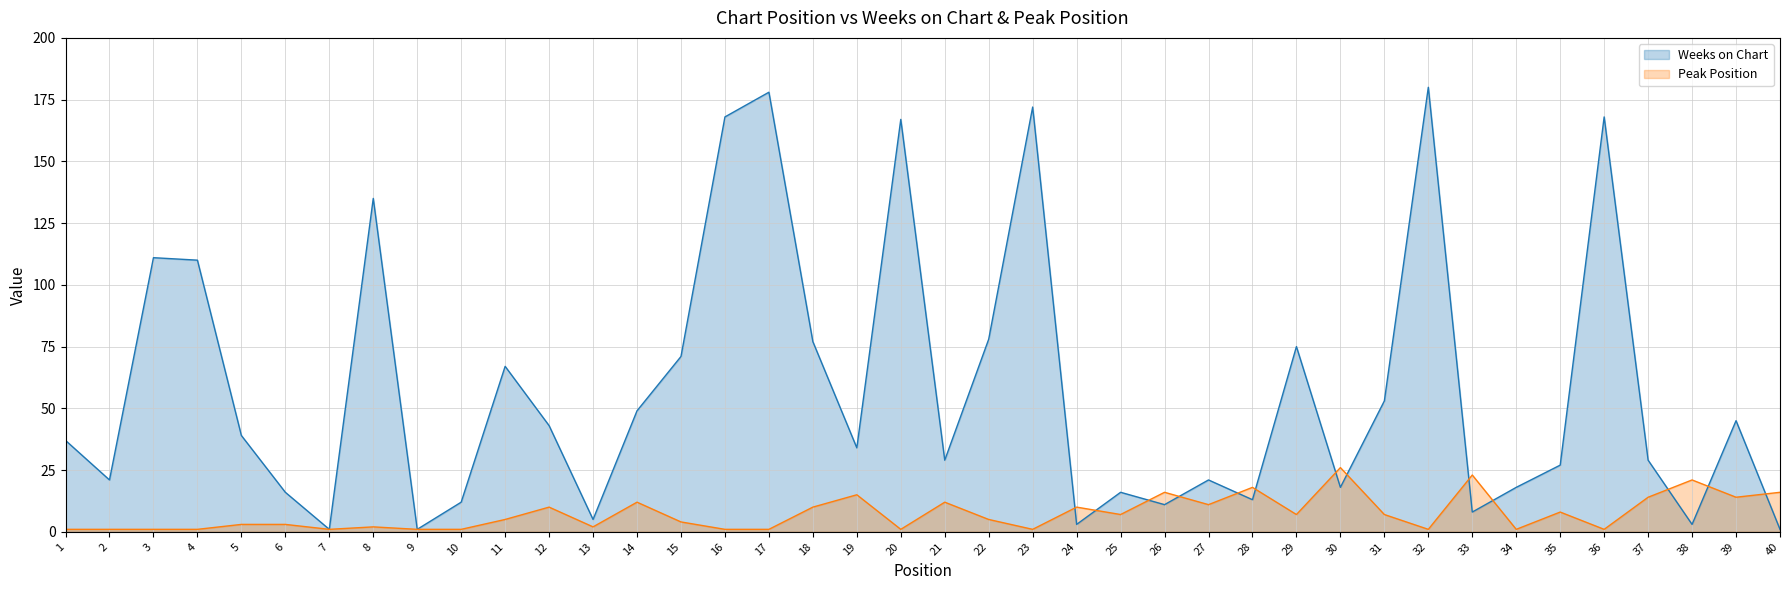

At which category does the chart reach its minimum across all series?

7